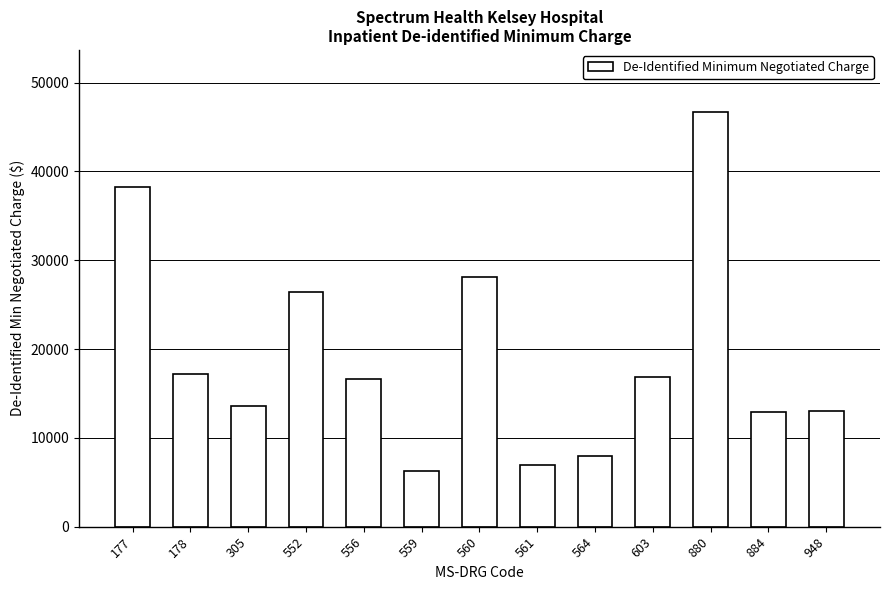

Approximately how many times larger is the value at 948 compared to 603?

0.8